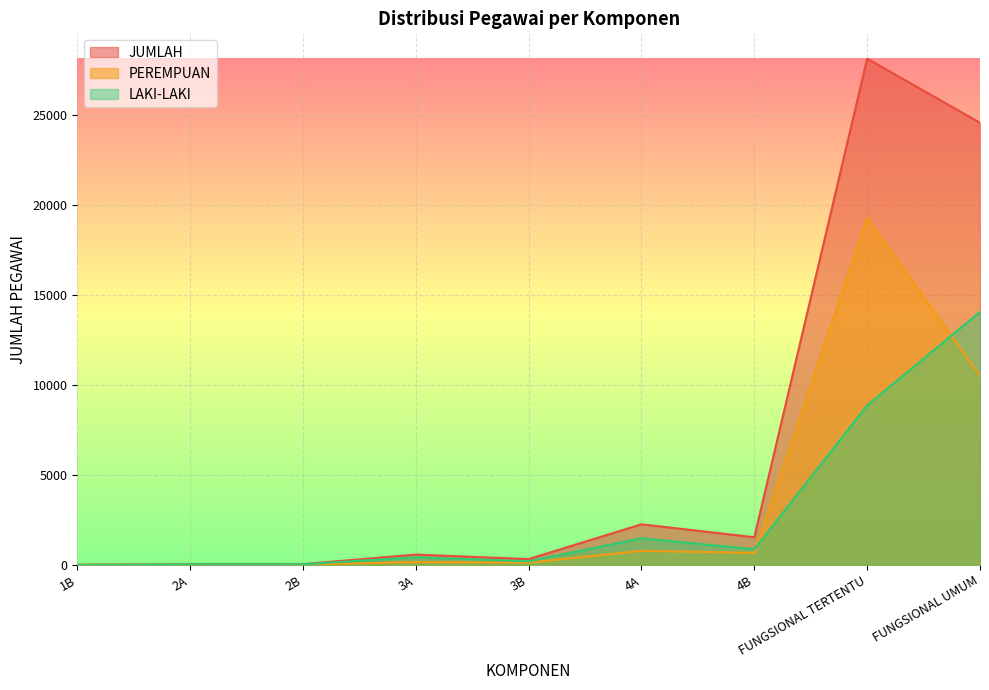

True or false: JUMLAH and LAKI-LAKI intersect in this chart.

False